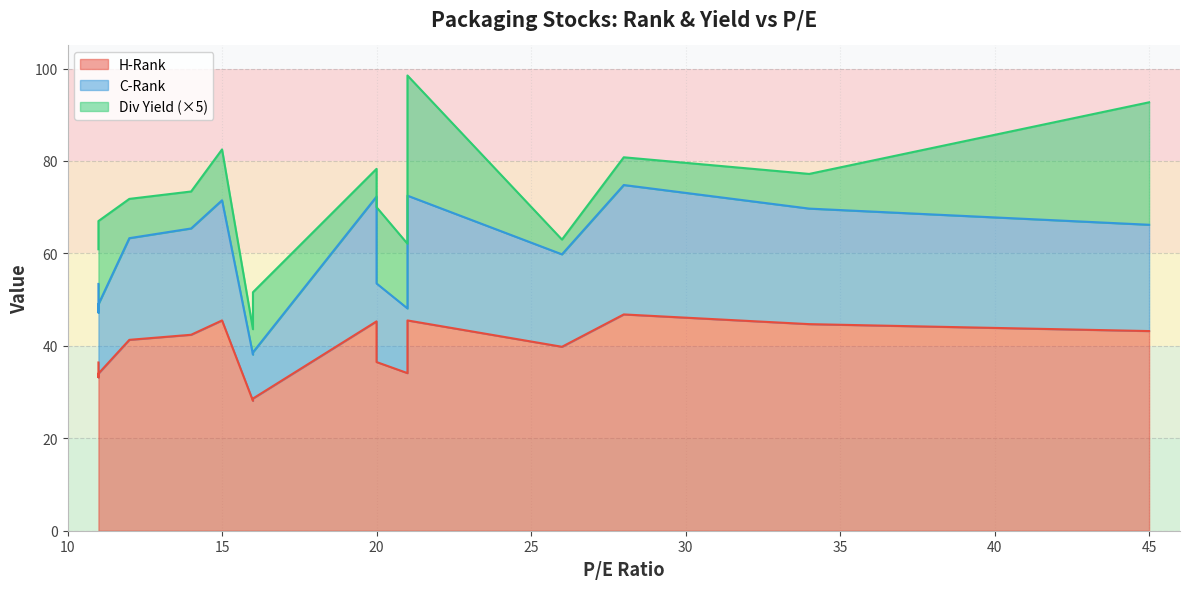

True or false: Div Yield and C-Rank intersect in this chart.

False